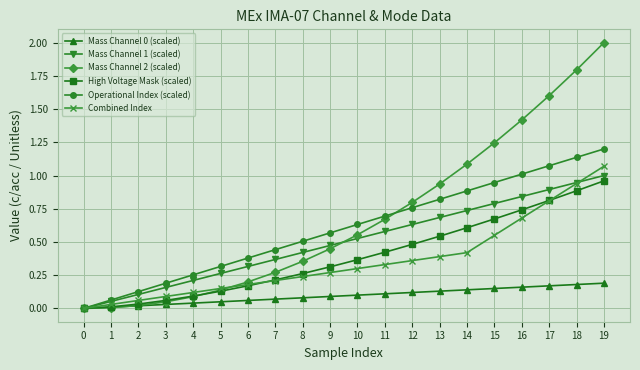

How many lines are shown in the chart?

6